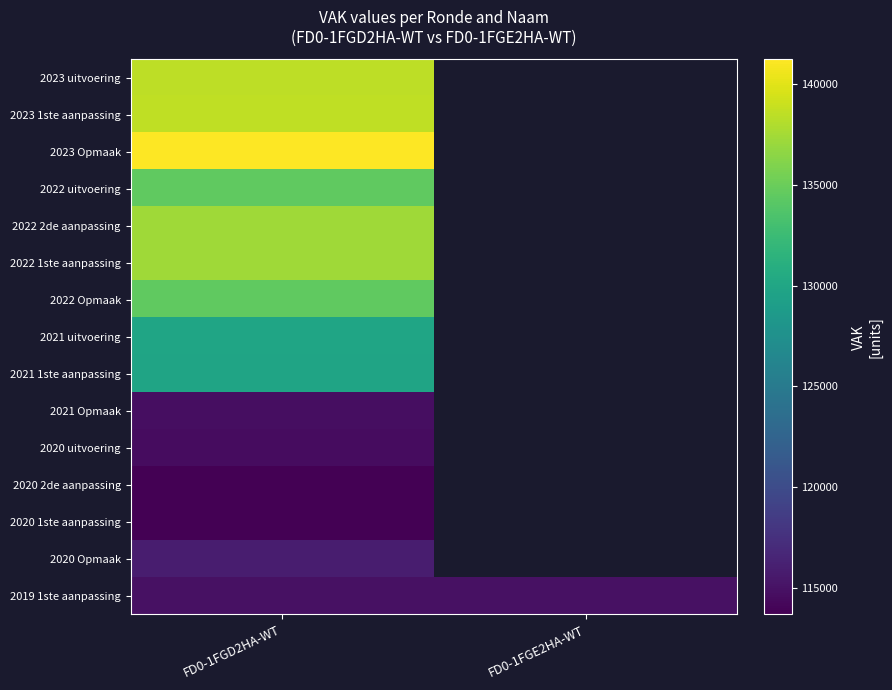

At how many categories does at least one series exceed 137805?

1